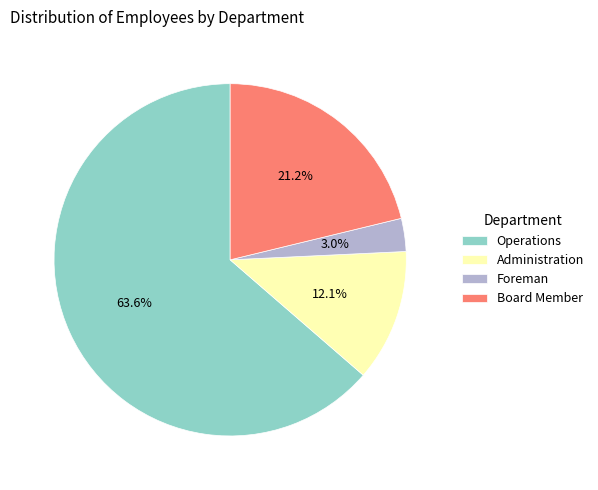

What is the largest slice in the pie chart?

Operations